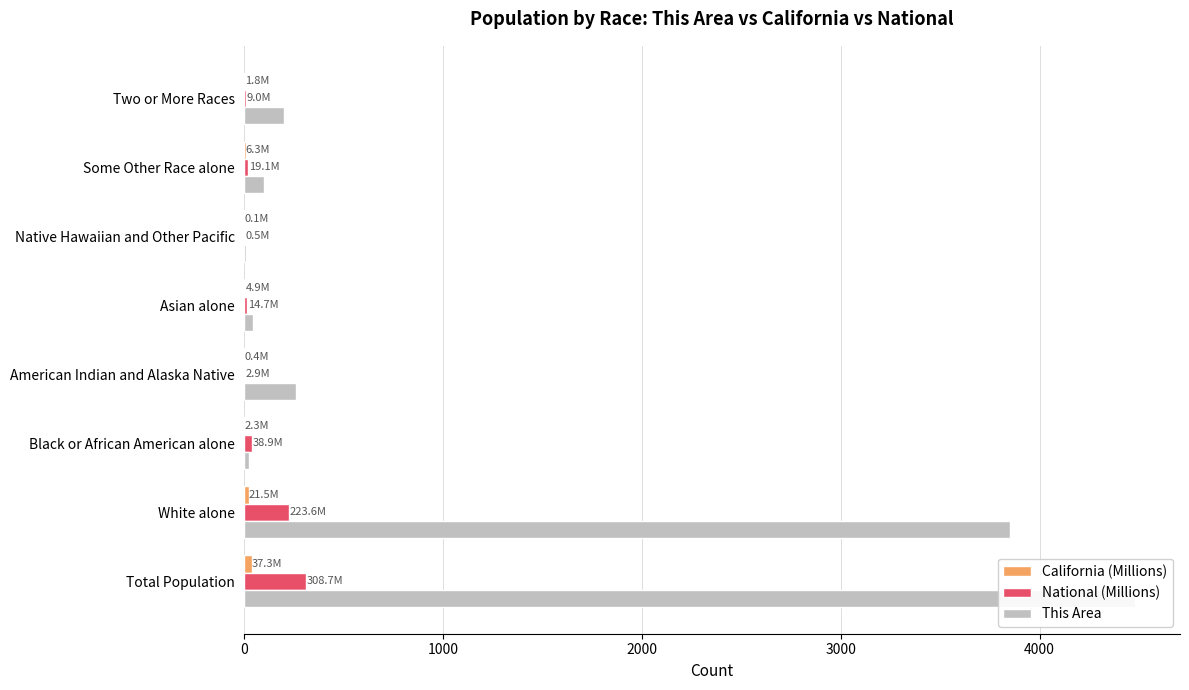

Which series has the widest spread of values?

This Area